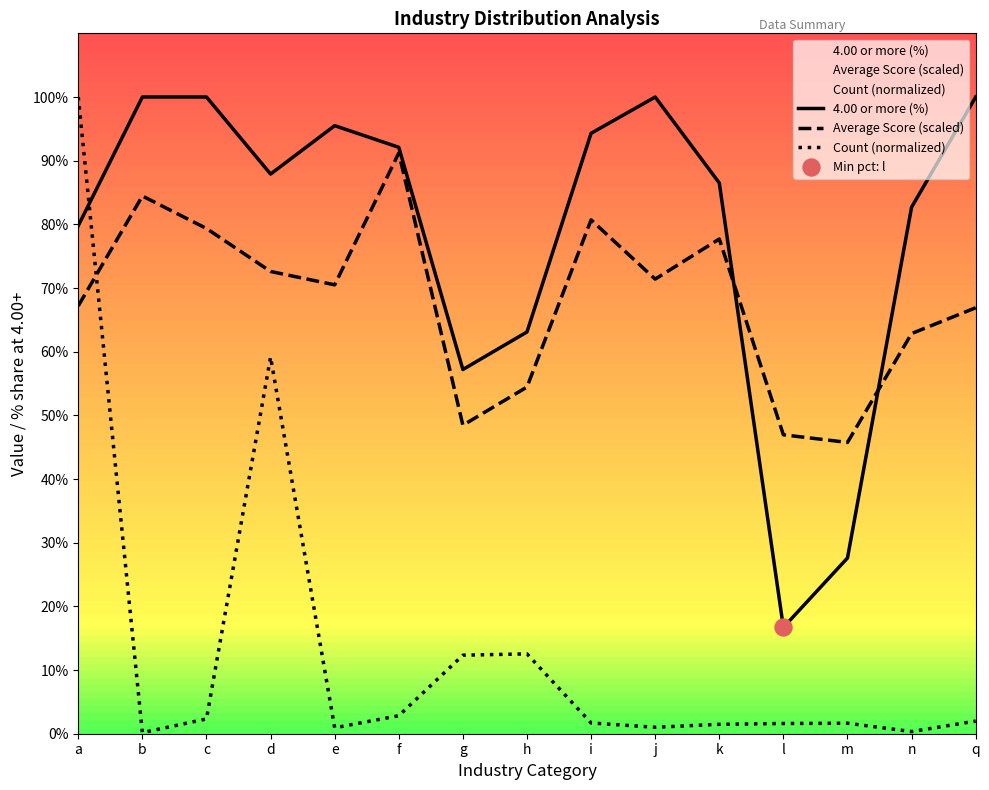

What is the total value across all series at k?

165.7